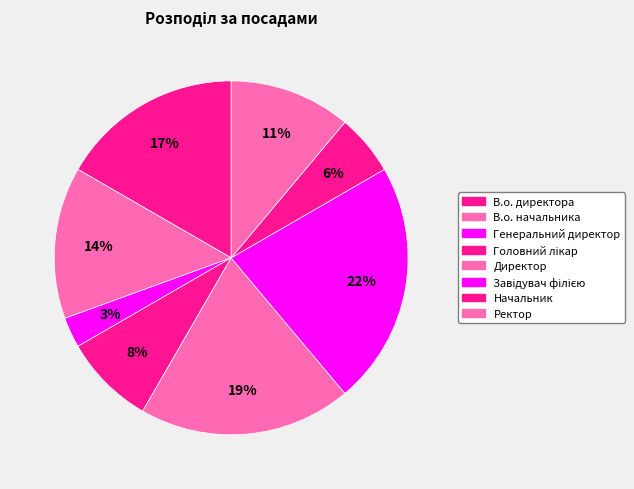

Which category has the smallest portion of the pie?

Генеральний директор